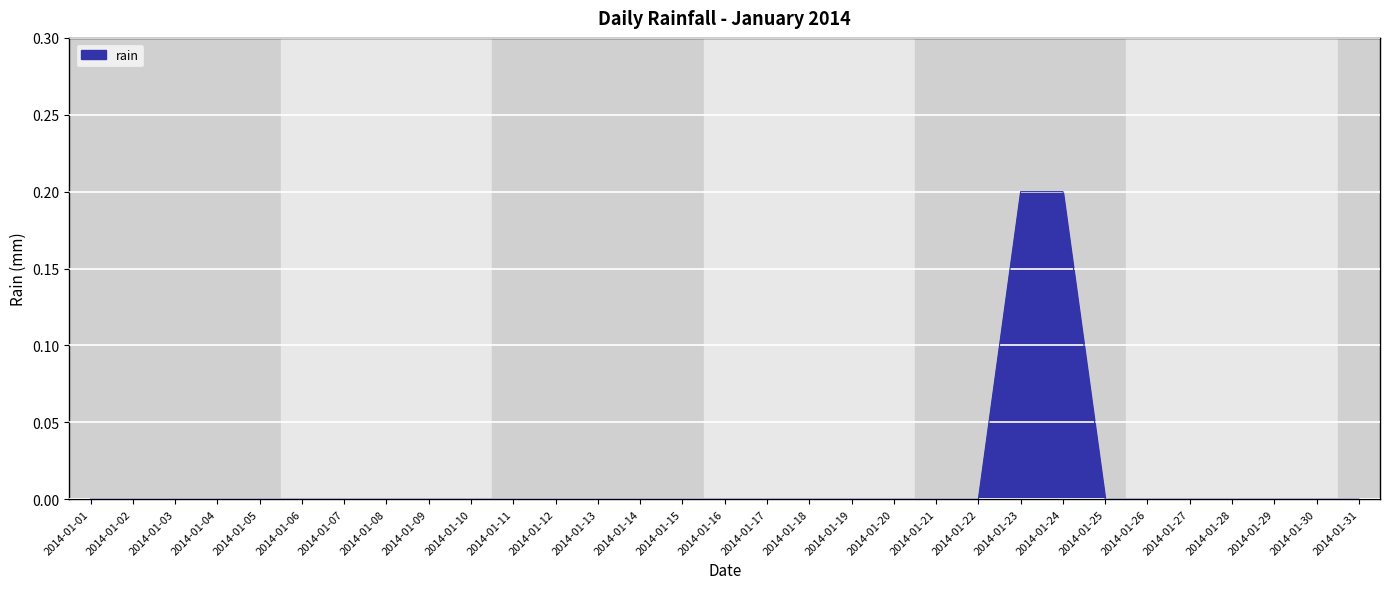

The chart shows a value of 0.0 at 2014-01-12. True or false?

True